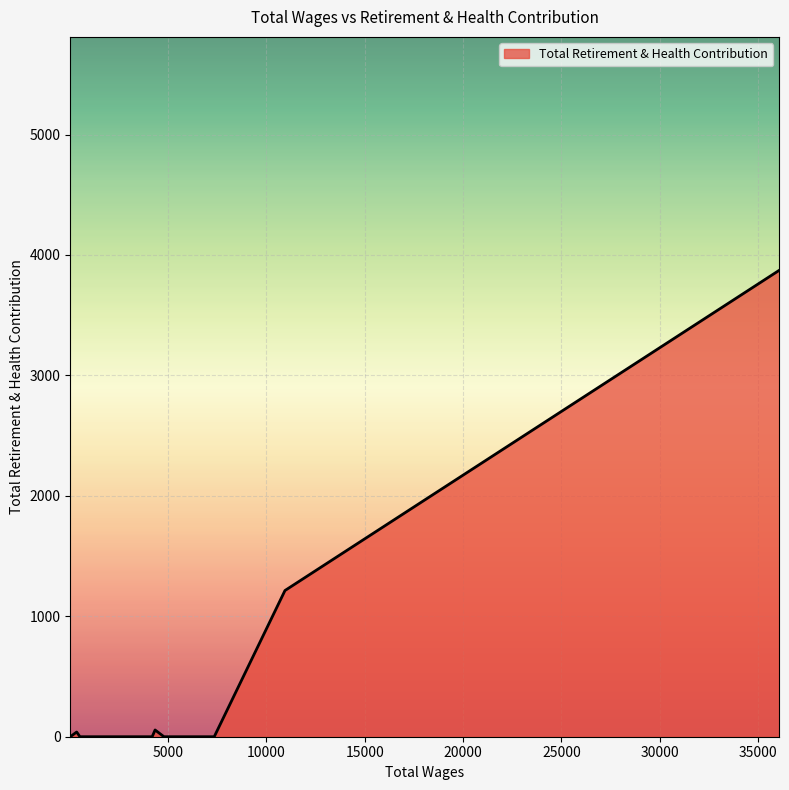

What is the greatest value displayed?

3874